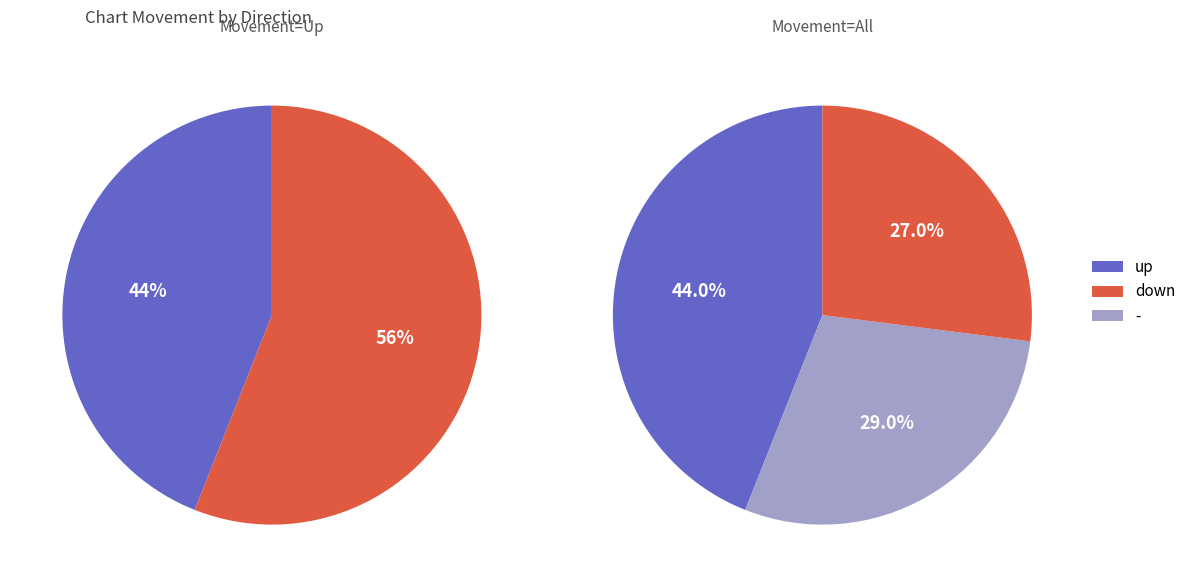

How much of the chart is everything except up?

56.0%